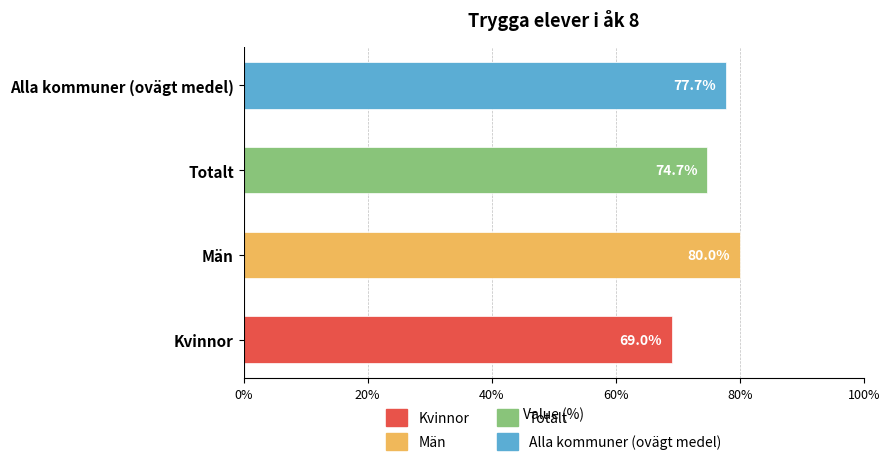

Which has a higher value, Totalt or Kvinnor?

Totalt